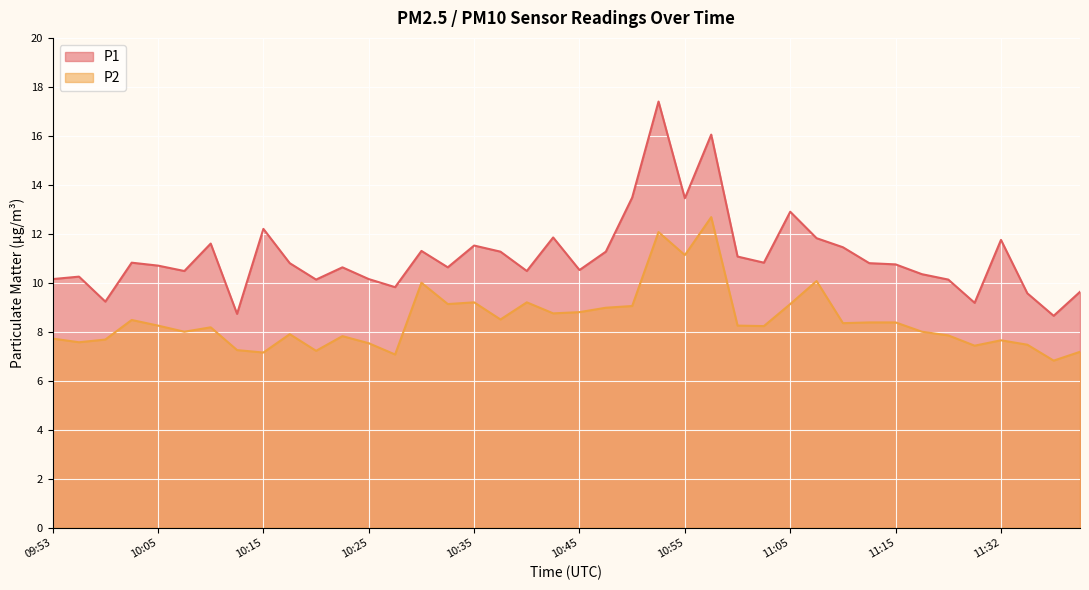

Where does the P2 series first go above 8?

10:03